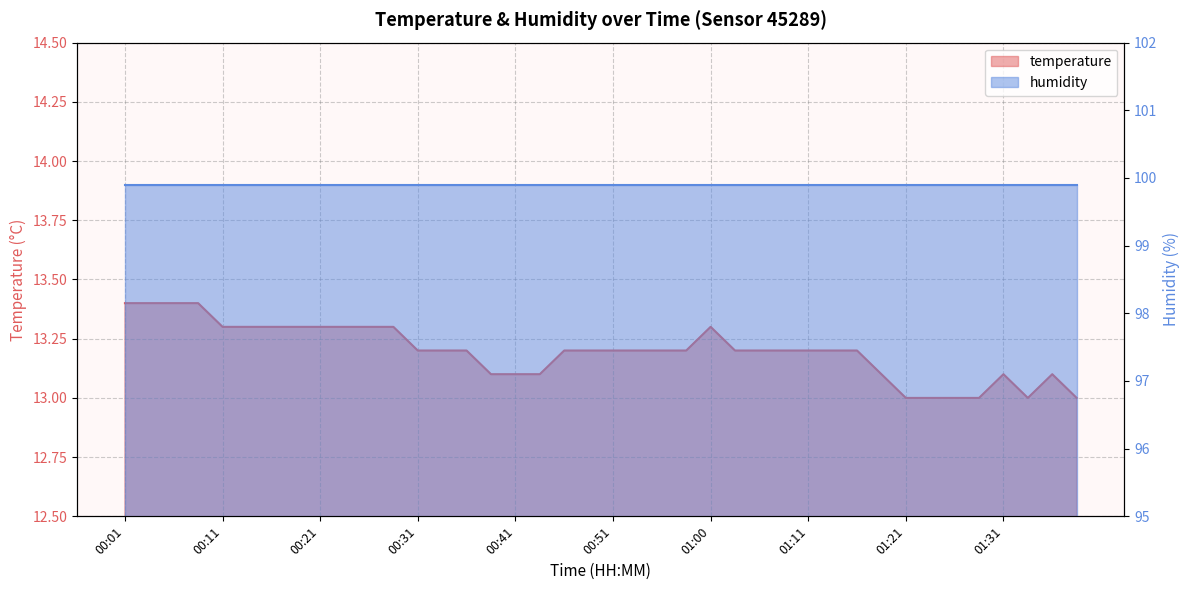

Between 00:06 and 01:18, which is larger?

00:06